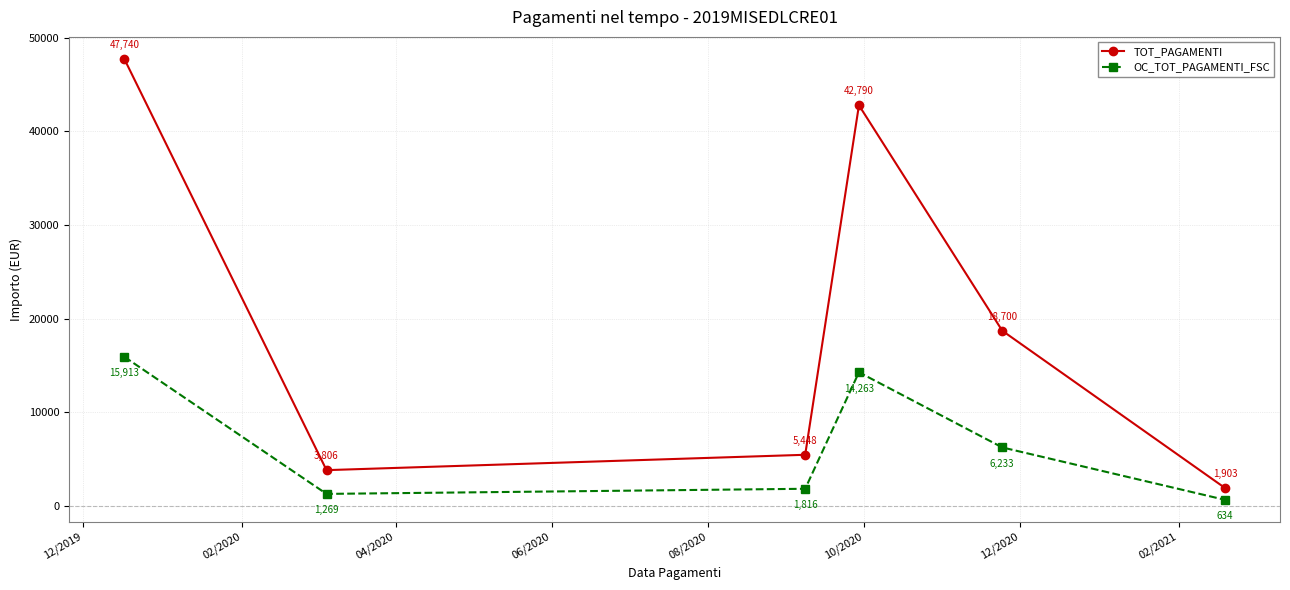

Which series has the widest spread of values?

TOT_PAGAMENTI